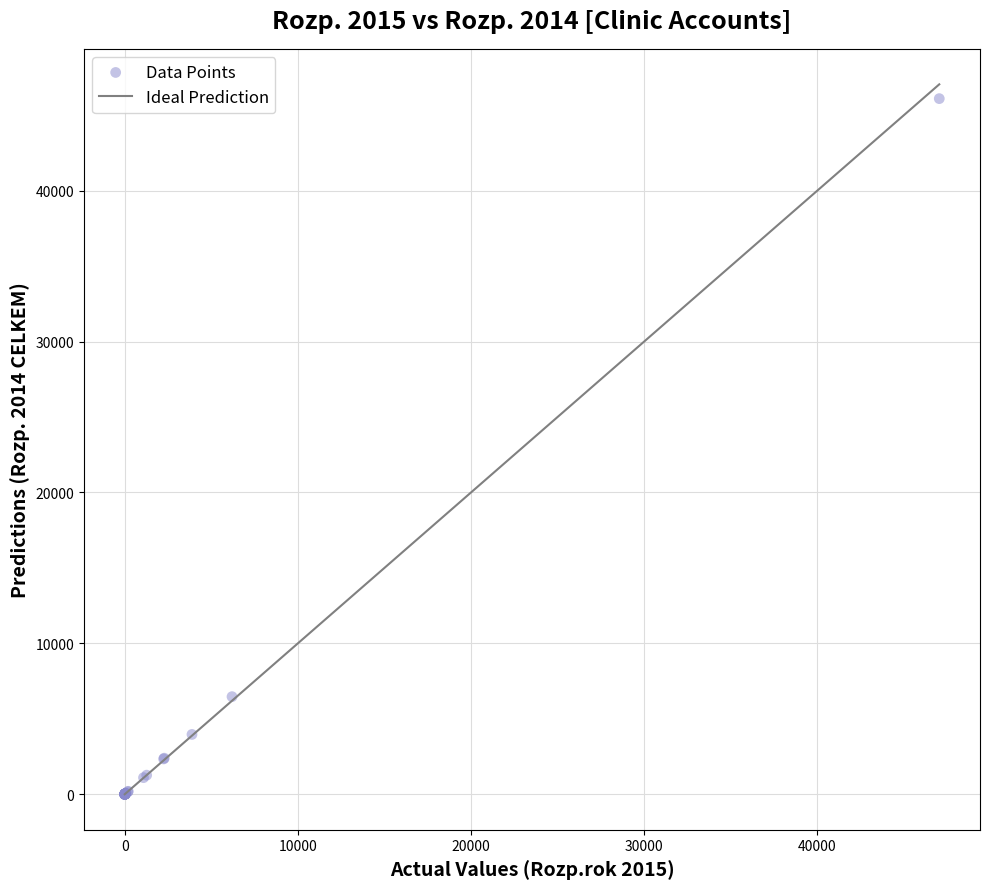

What Y value in the scatter plot is closest to 23050?

6468.2